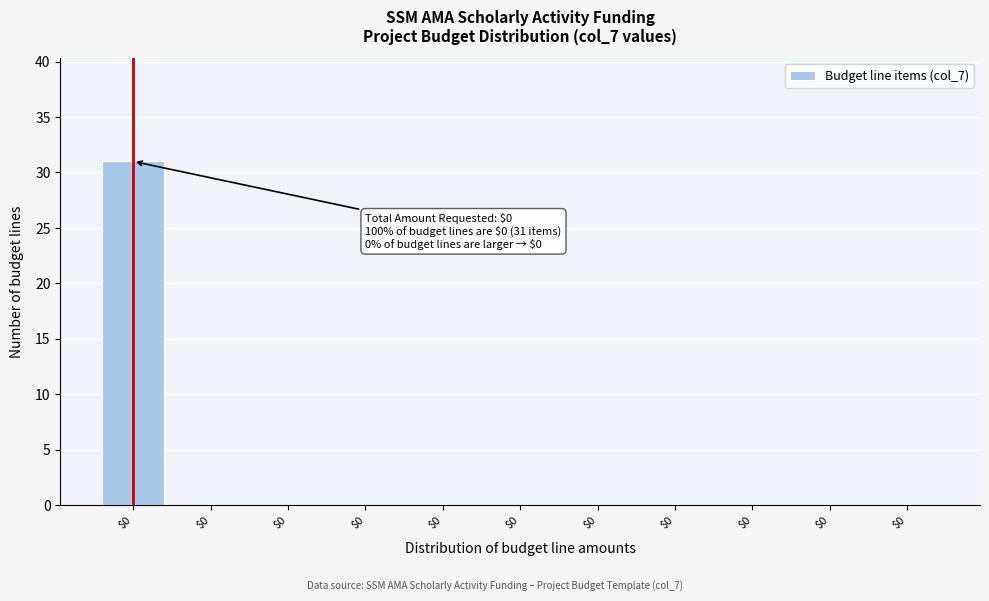

Are the bars horizontal?

No